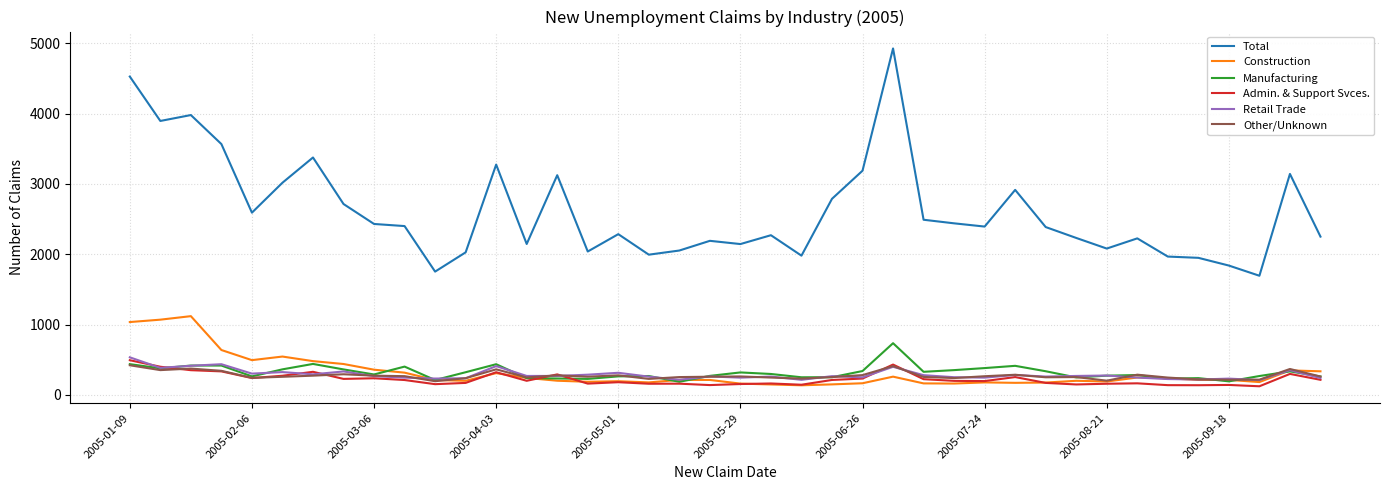

Which series has the widest spread of values?

Total